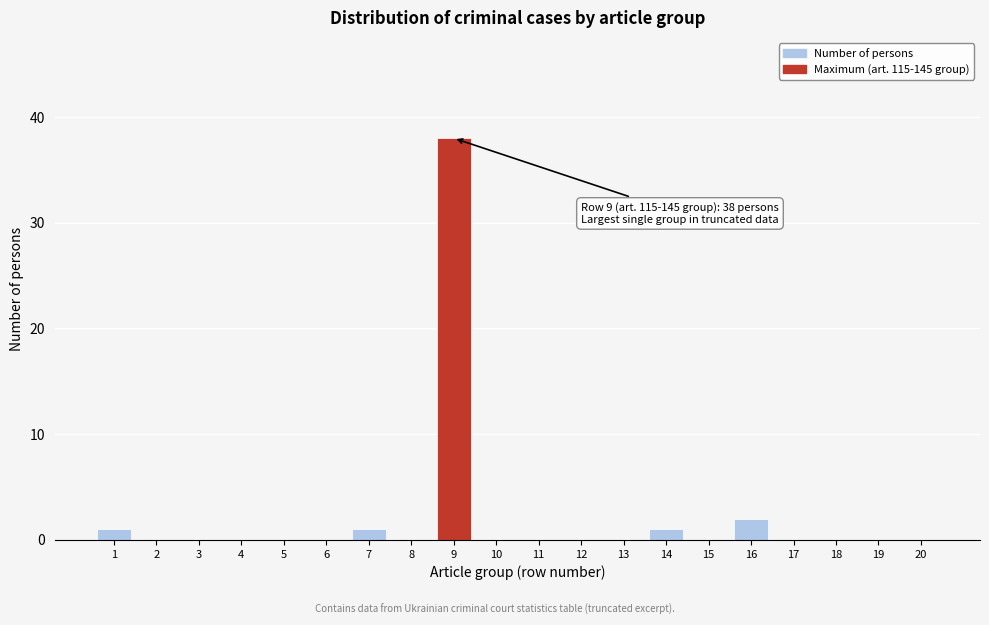

Reading left to right, what are all the values shown in this chart?

1=1	2=0	3=0	4=0	5=0	6=0	7=1	8=0	9=38	10=0	11=0	12=0	13=0	14=1	15=0	16=2	17=0	18=0	19=0	20=0